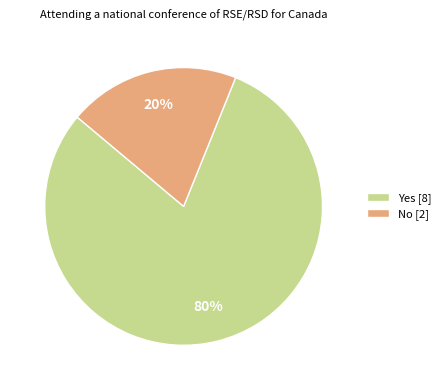

To the nearest percent, what portion does Yes represent?

80%